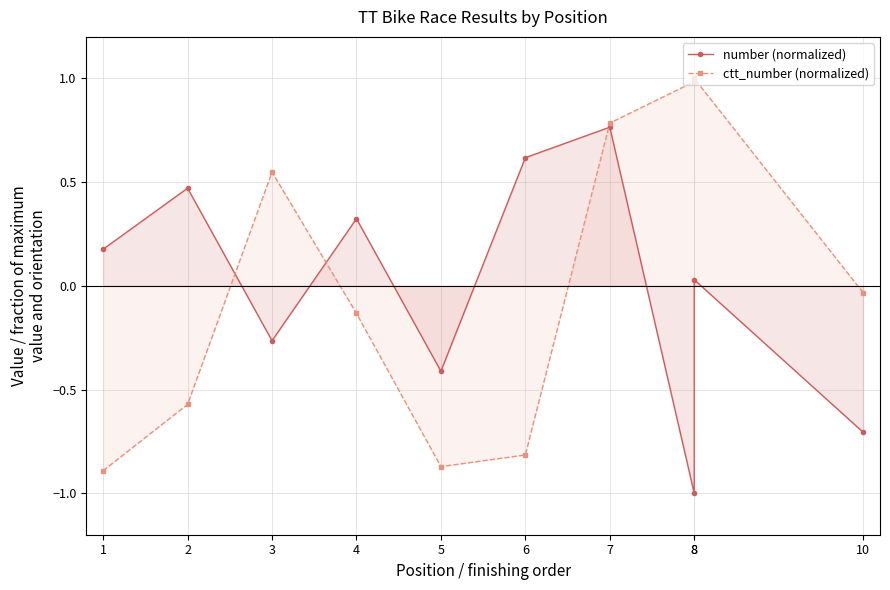

At which label does ctt_number (normalized) first exceed 0?

3